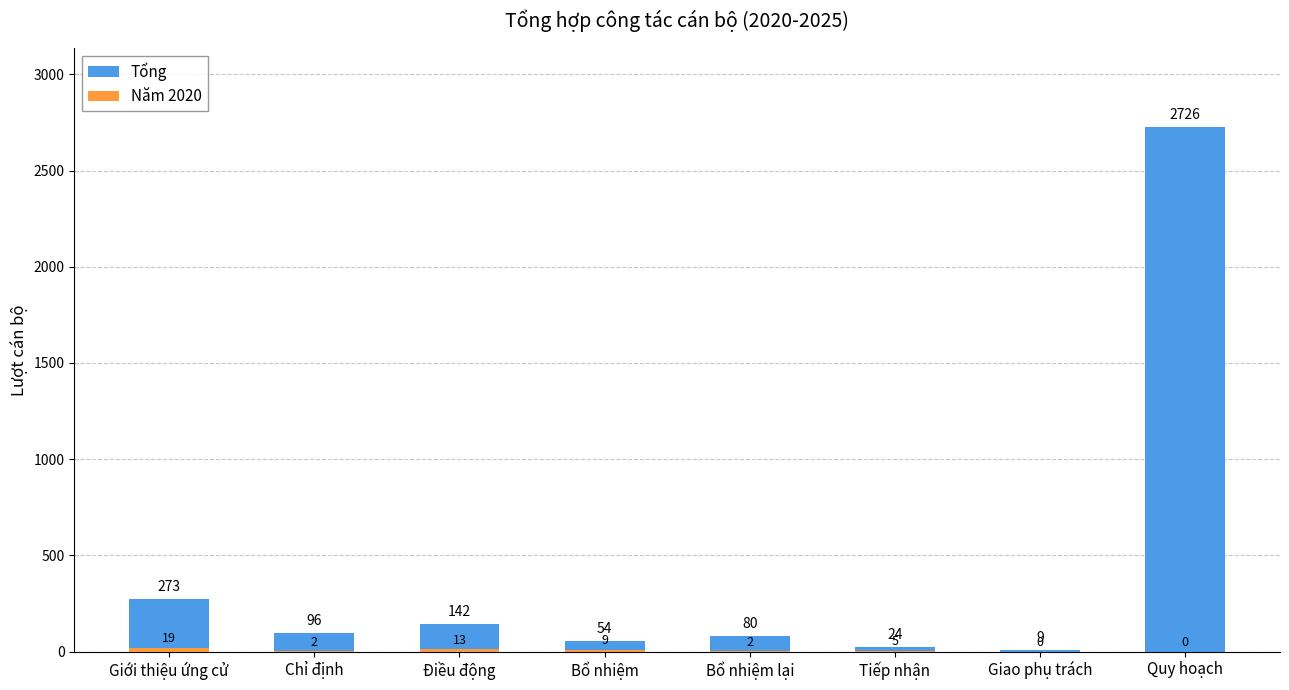

What is the greatest value displayed?

2726